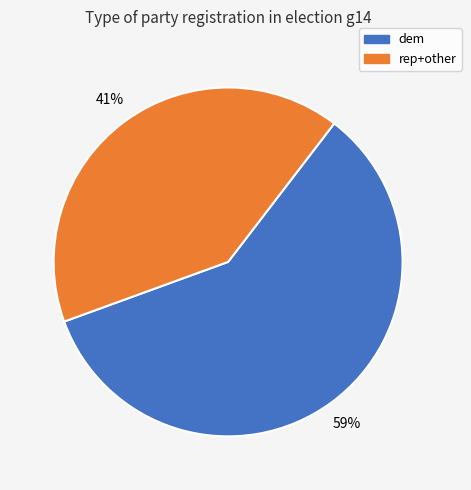

Is there a majority slice in this chart?

Yes